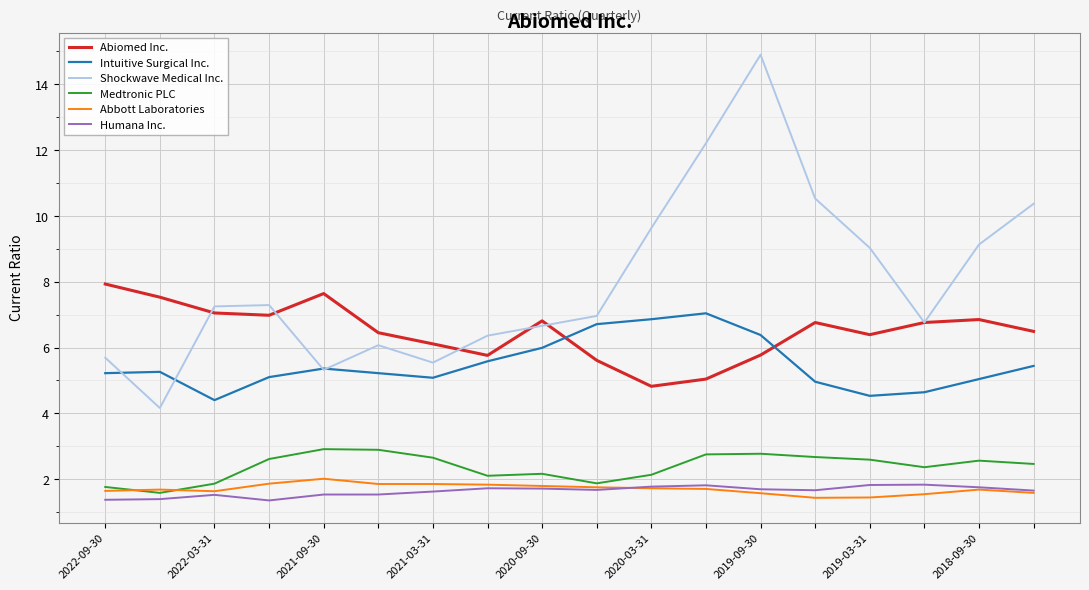

Which series has the widest spread of values?

Shockwave Medical Inc.